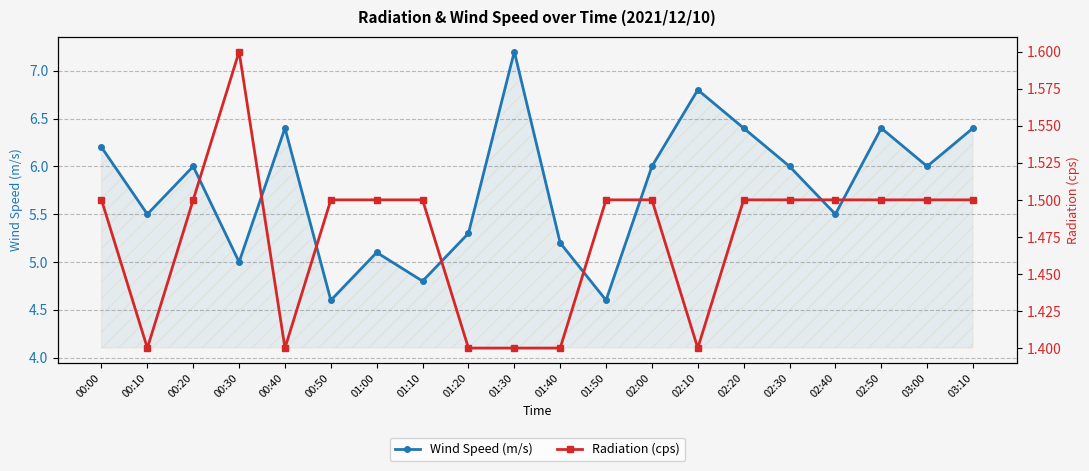

Which series has the largest total across all categories?

Wind Speed (m/s)